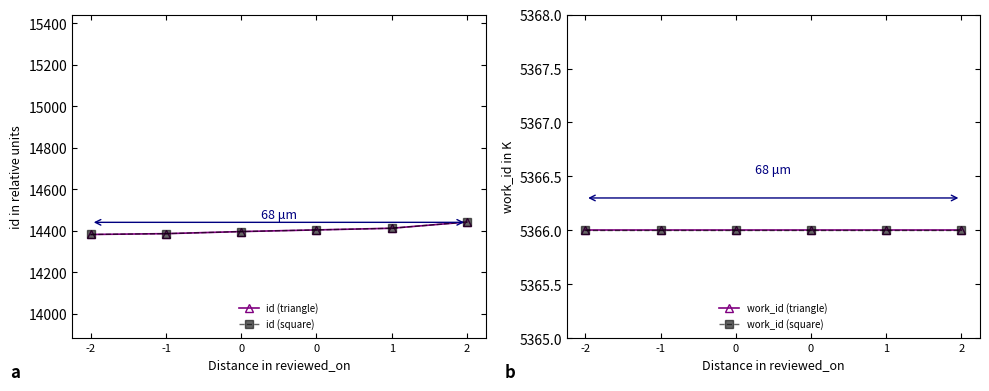

The value of work_id (triangle) at -2 is 5366. True or false?

True